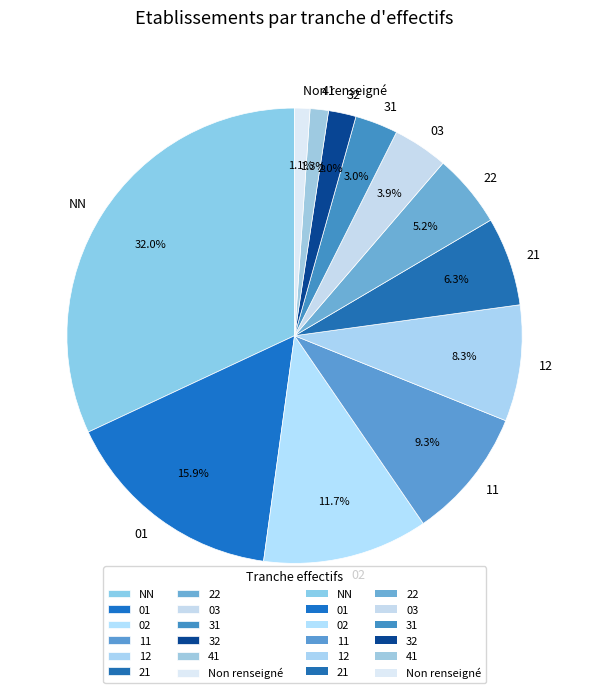

To the nearest percent, what portion does 22 represent?

5%